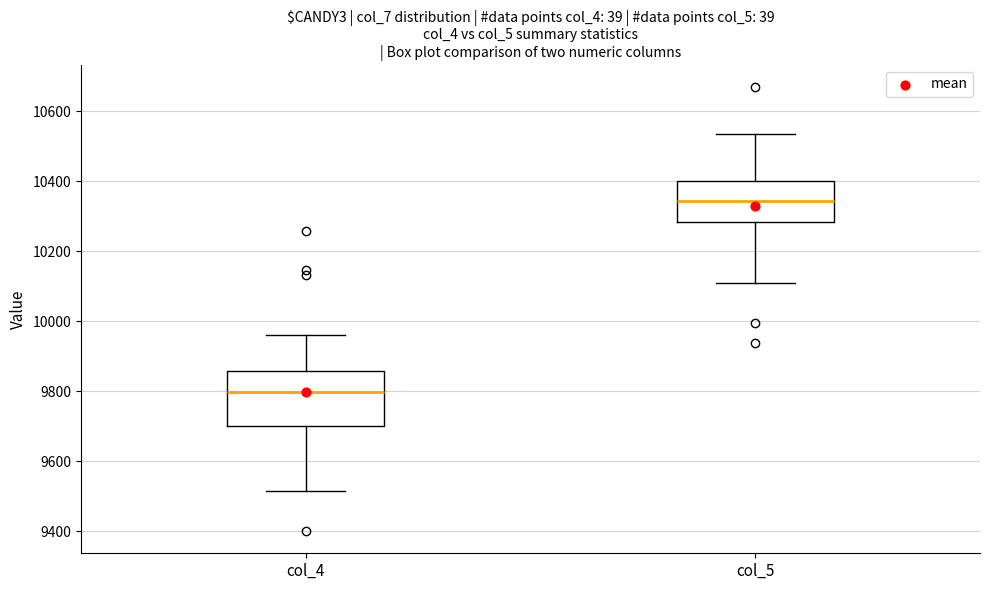

Comparing the boxes themselves (not the whiskers), which one is the tallest?

col_4